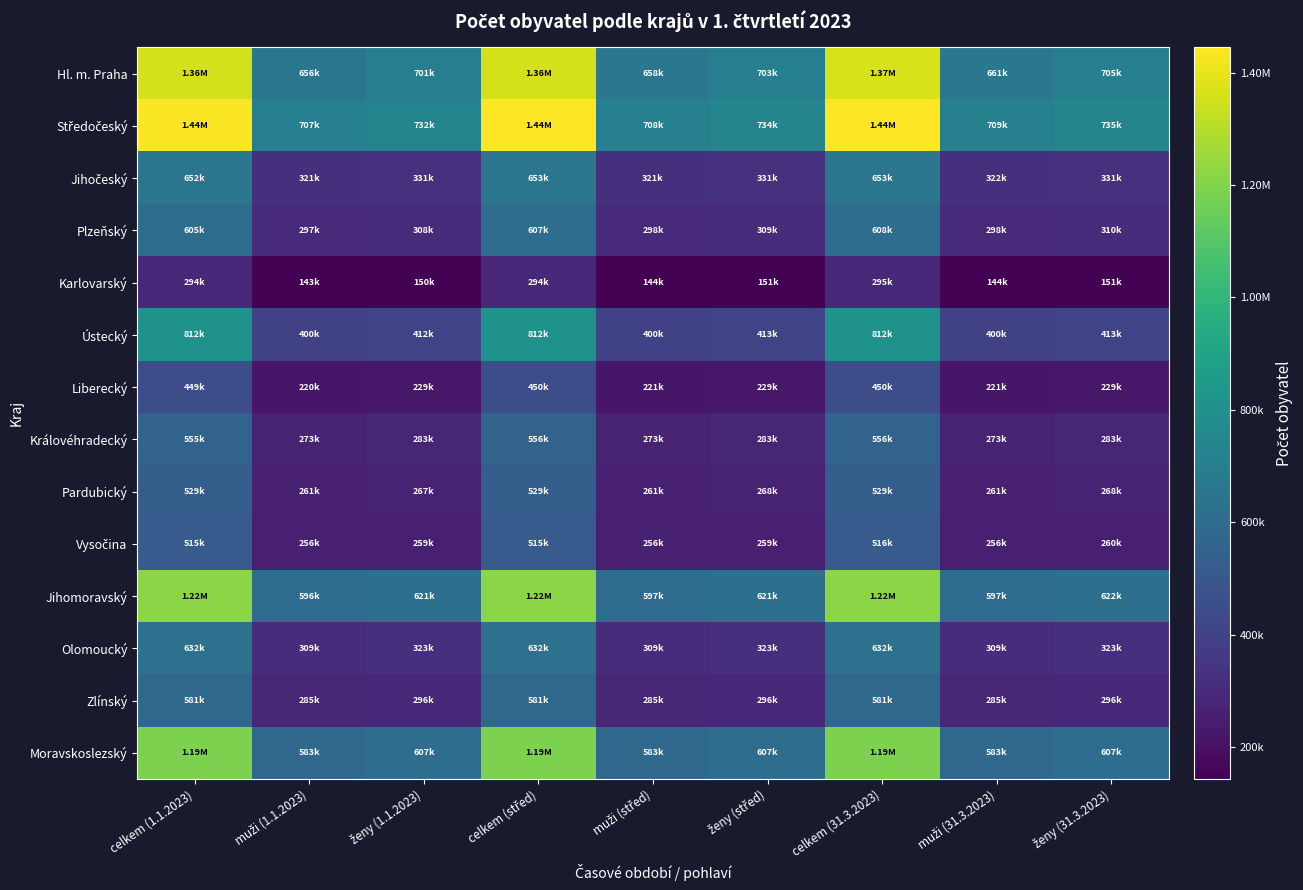

Rank the series at celkem (střed) from highest to lowest value.

Středočeský, Hl. m. Praha, Jihomoravský, Moravskoslezský, Ústecký, Jihočeský, Olomoucký, Plzeňský, Zlínský, Královéhradecký, Pardubický, Vysočina, Liberecký, Karlovarský